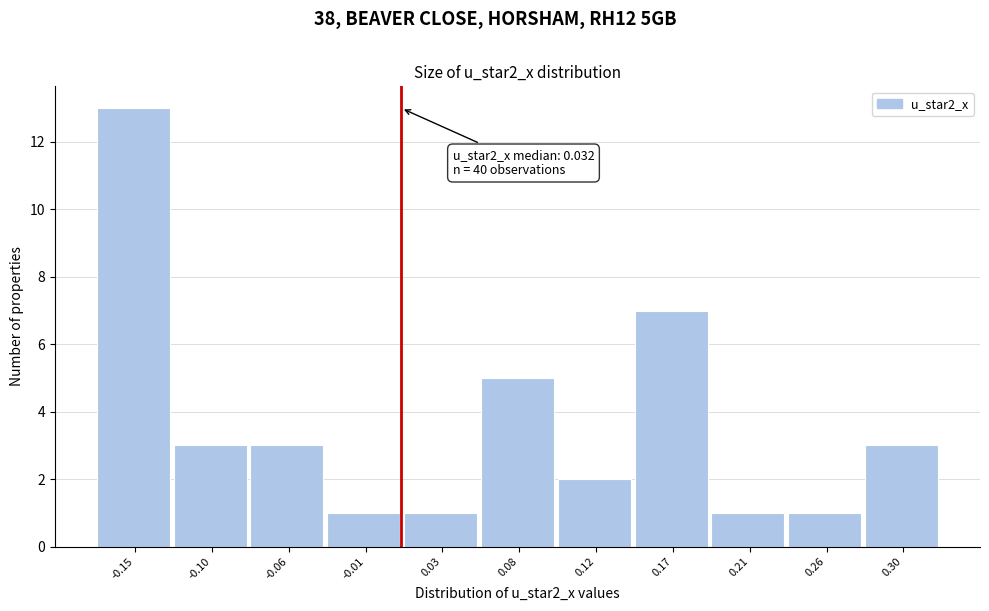

Reading left to right, what are all the values shown in this chart?

13	3	3	1	1	5	2	7	1	1	3